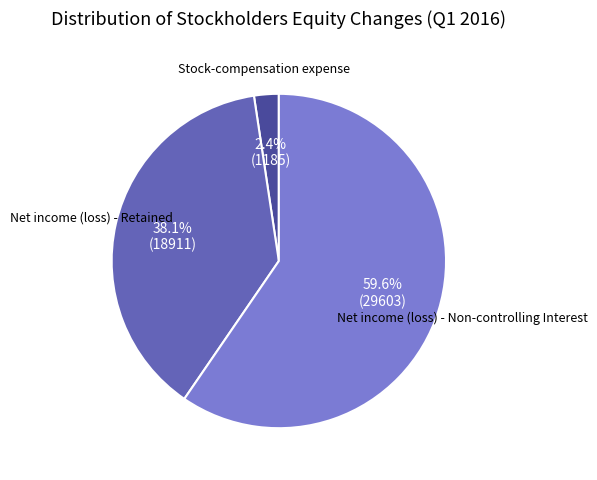

Is there any slice that represents more than half of the pie?

Yes